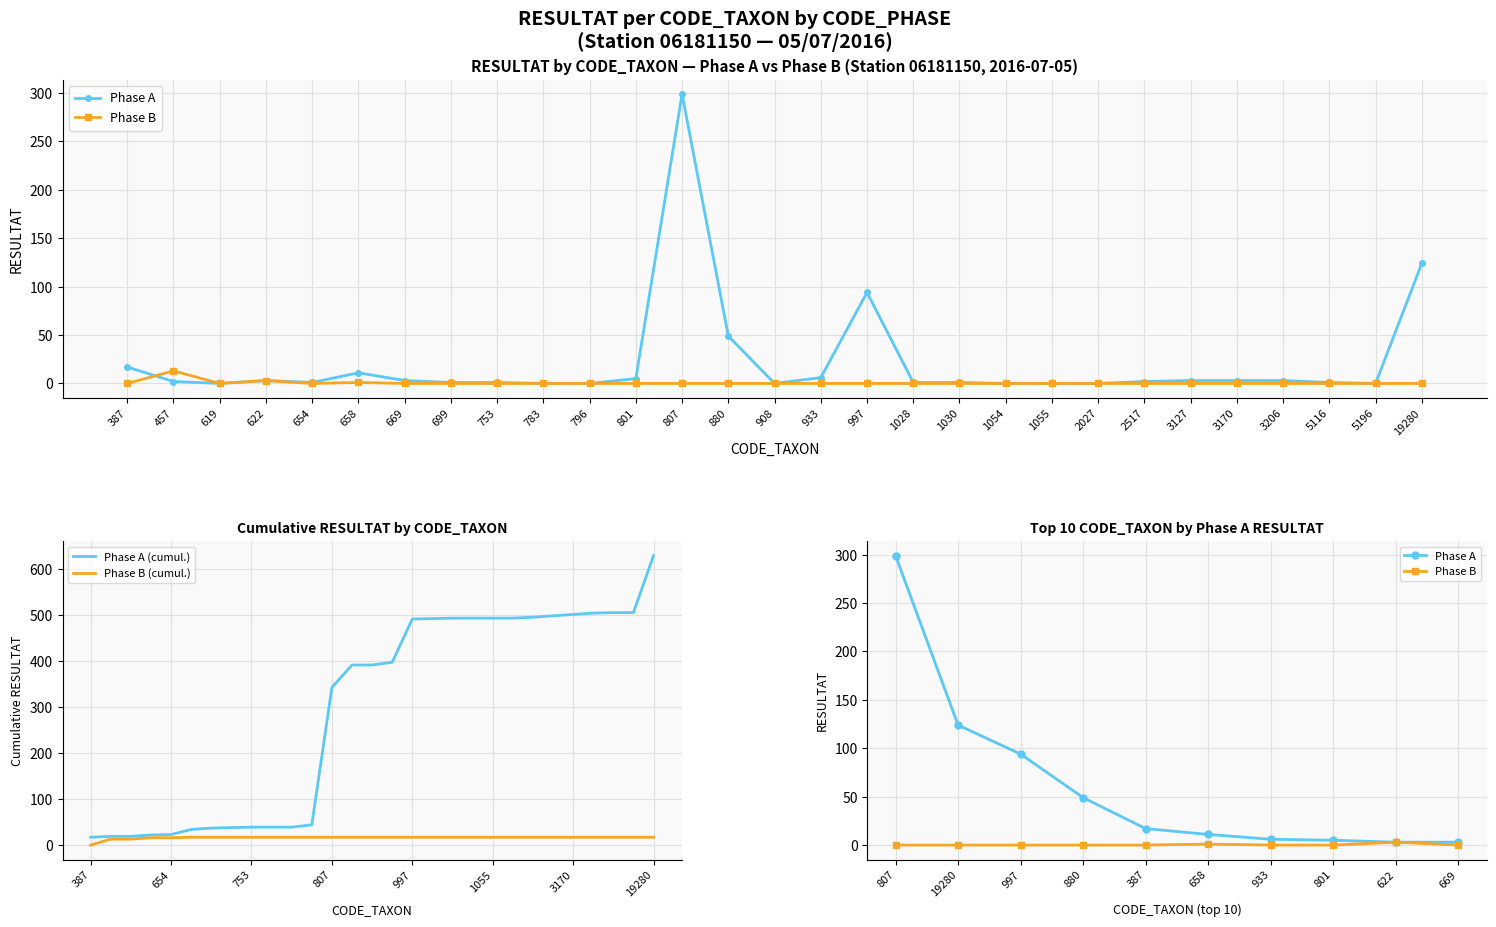

At 1054, list the series in order from largest to smallest.

Phase A, Phase B